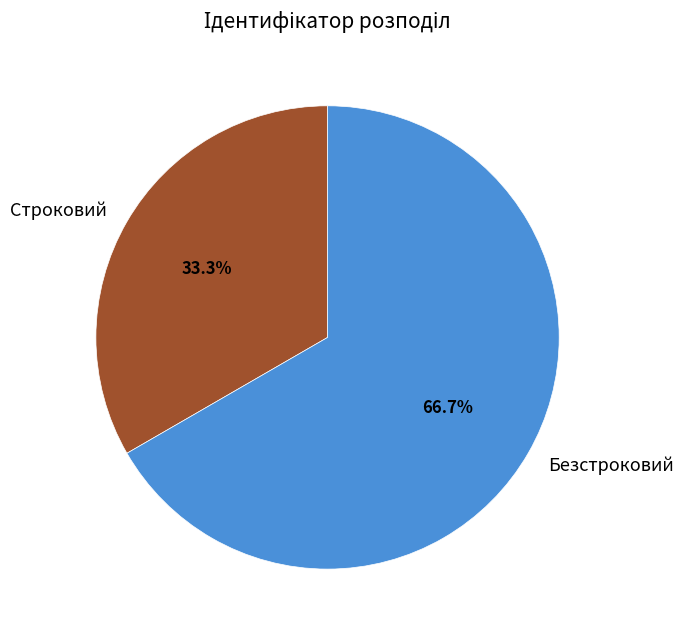

Rank the categories by value from lowest to highest.

Строковий, Безстроковий